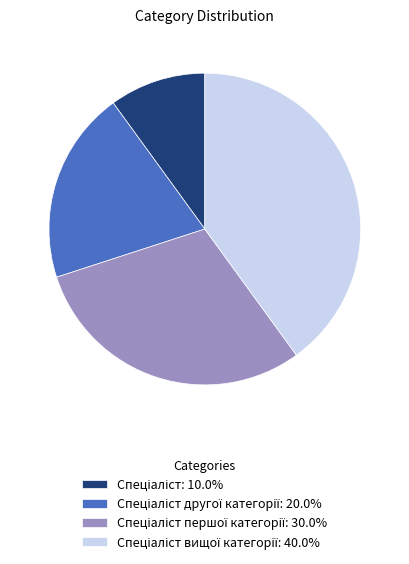

Does any single category account for the majority?

No